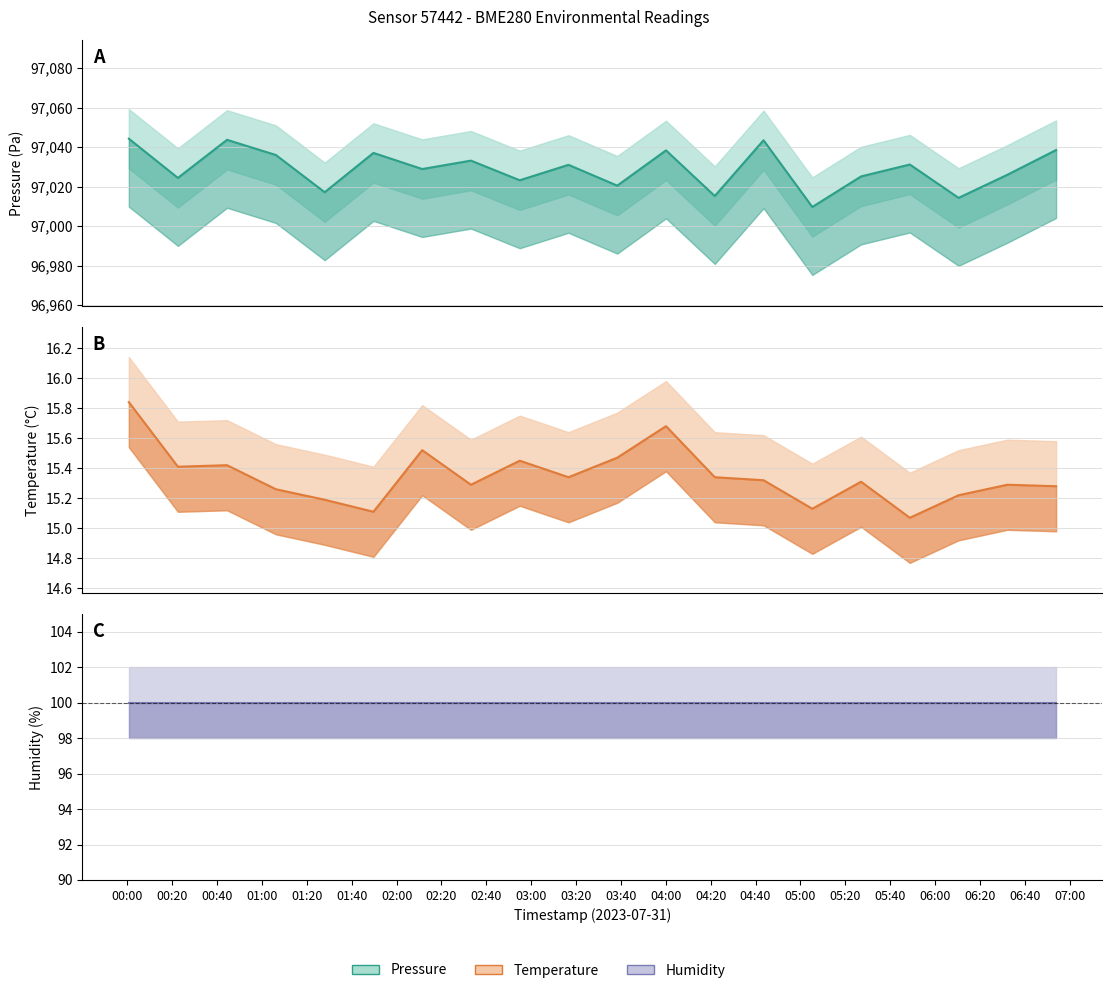

True or false: temperature and pressure intersect in this chart.

False